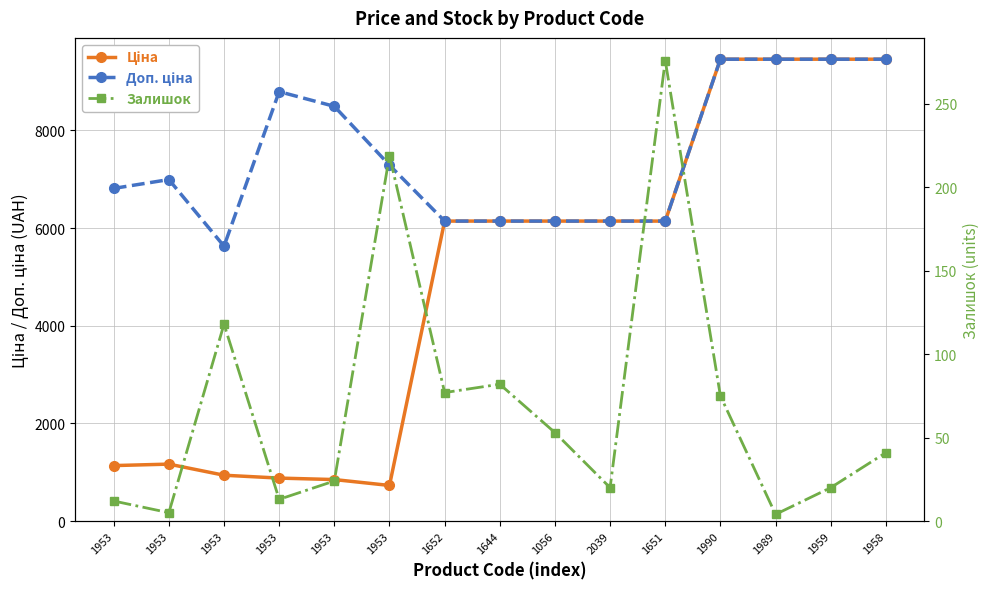

Which series has the largest range (max minus min)?

Ціна